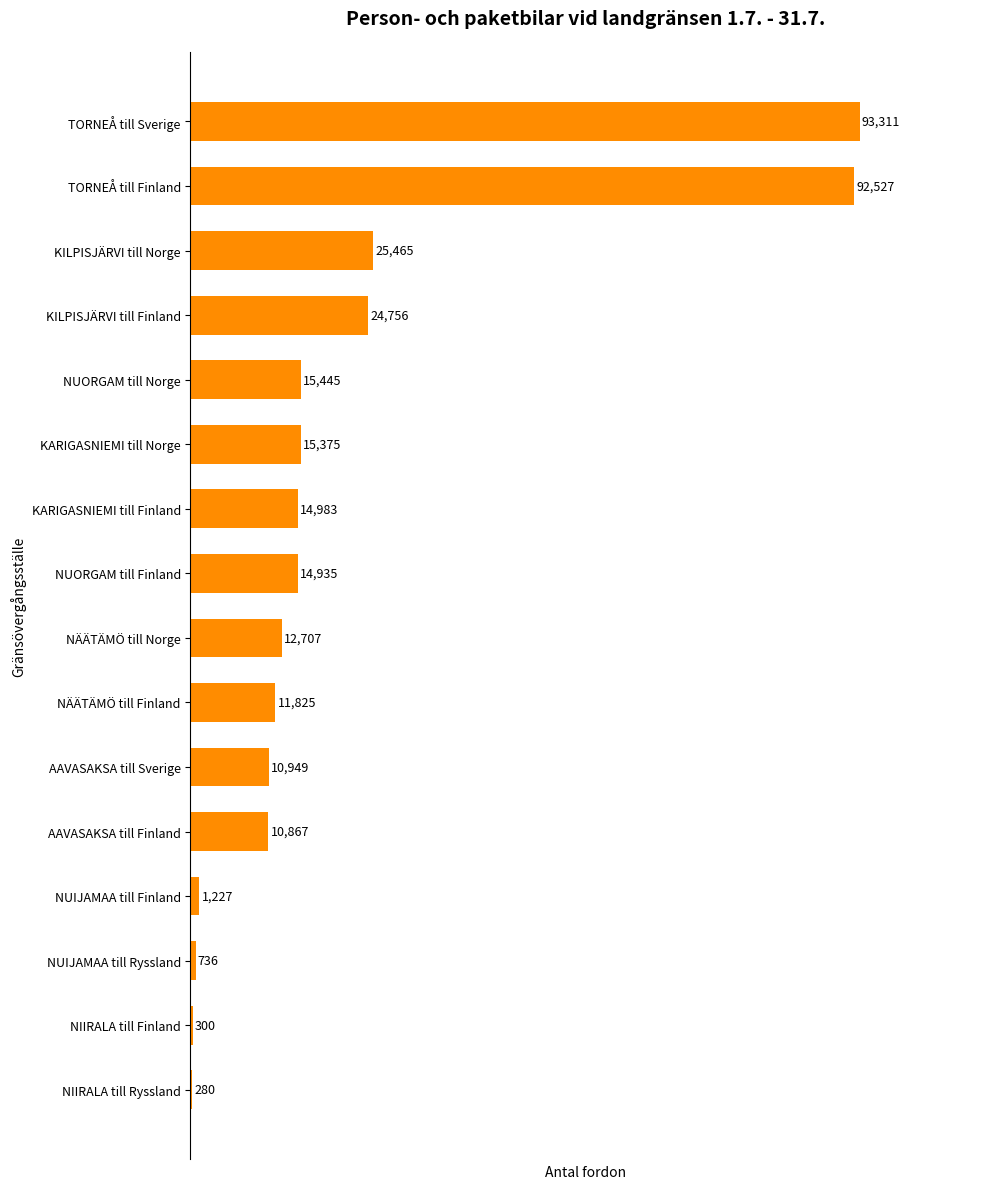

What is the sum of all values?

345688